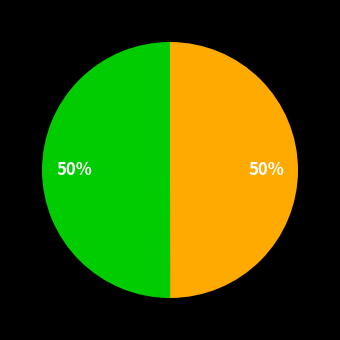

To the nearest percent, what is the average slice percentage?

50%